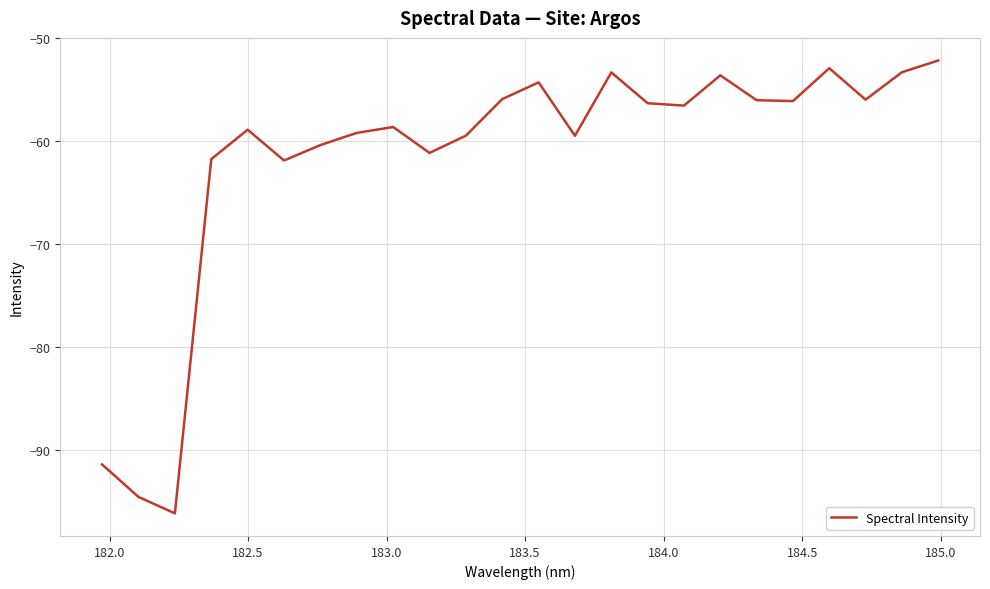

What is the smallest value displayed?

-96.2